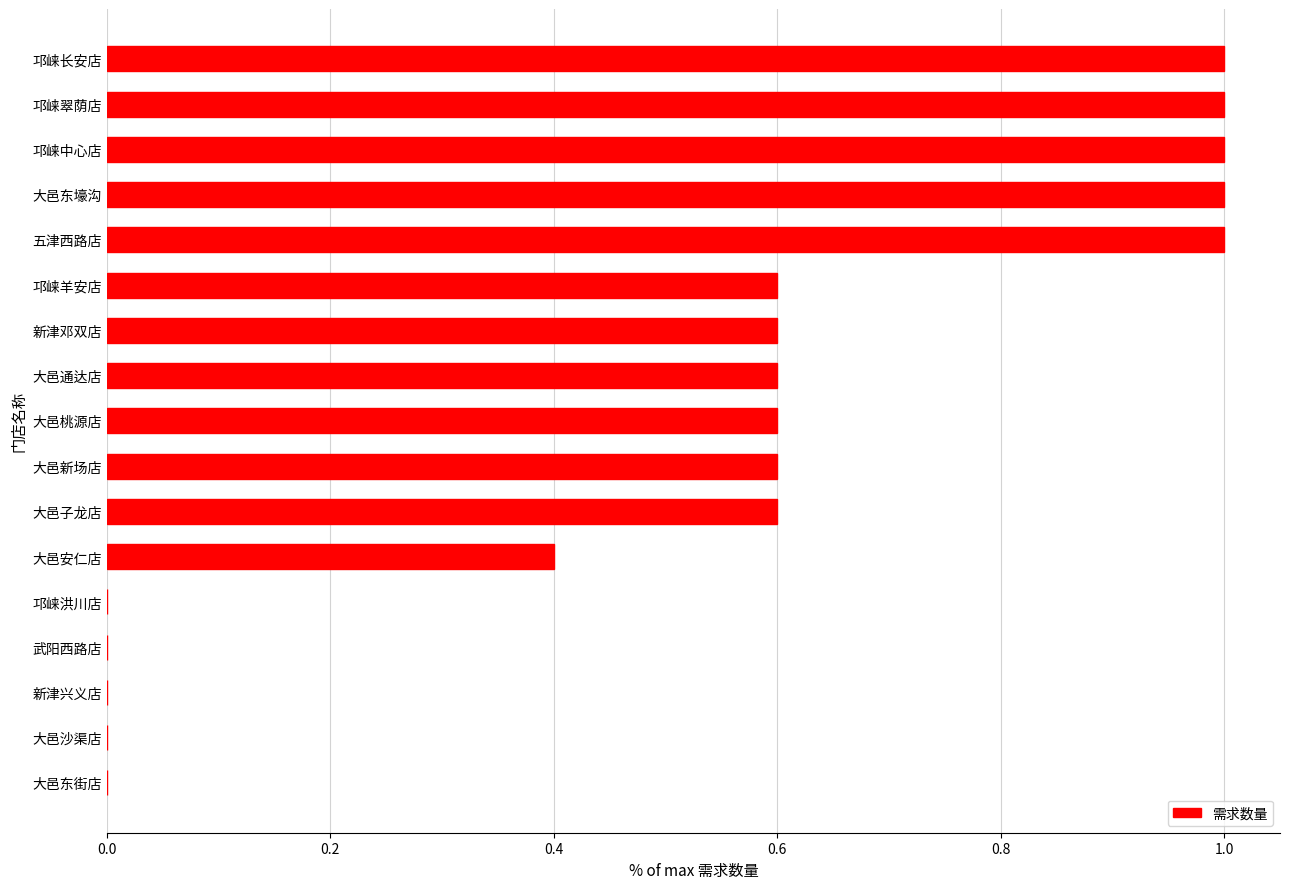

What is the sum of the values at 邛崃长安店 and 大邑通达店?

1.6